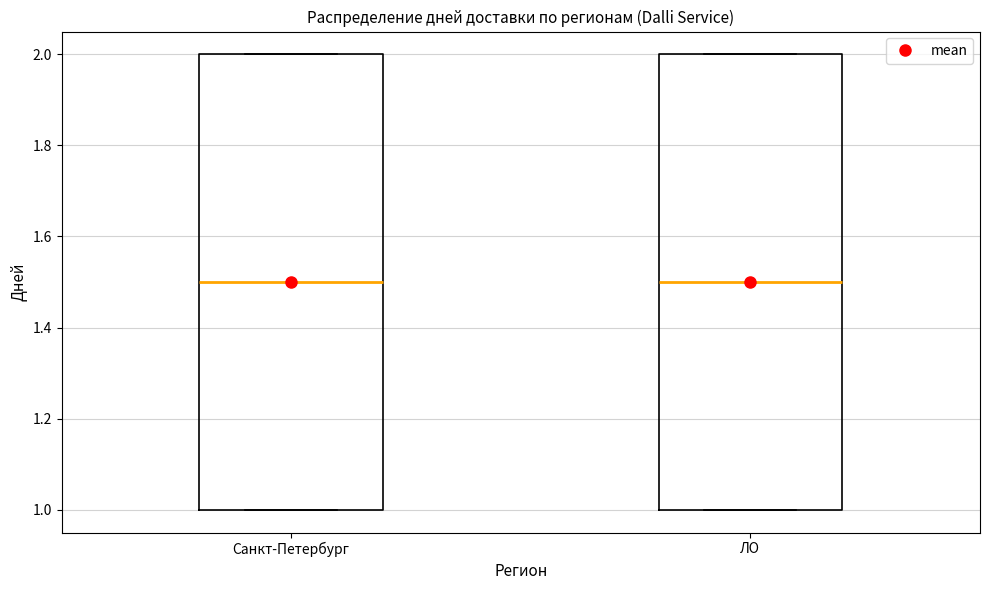

Where is the upper edge of the box for ЛО on the y-axis? The values are not printed on the chart, so give them approximately, as read against the axis.

2.0